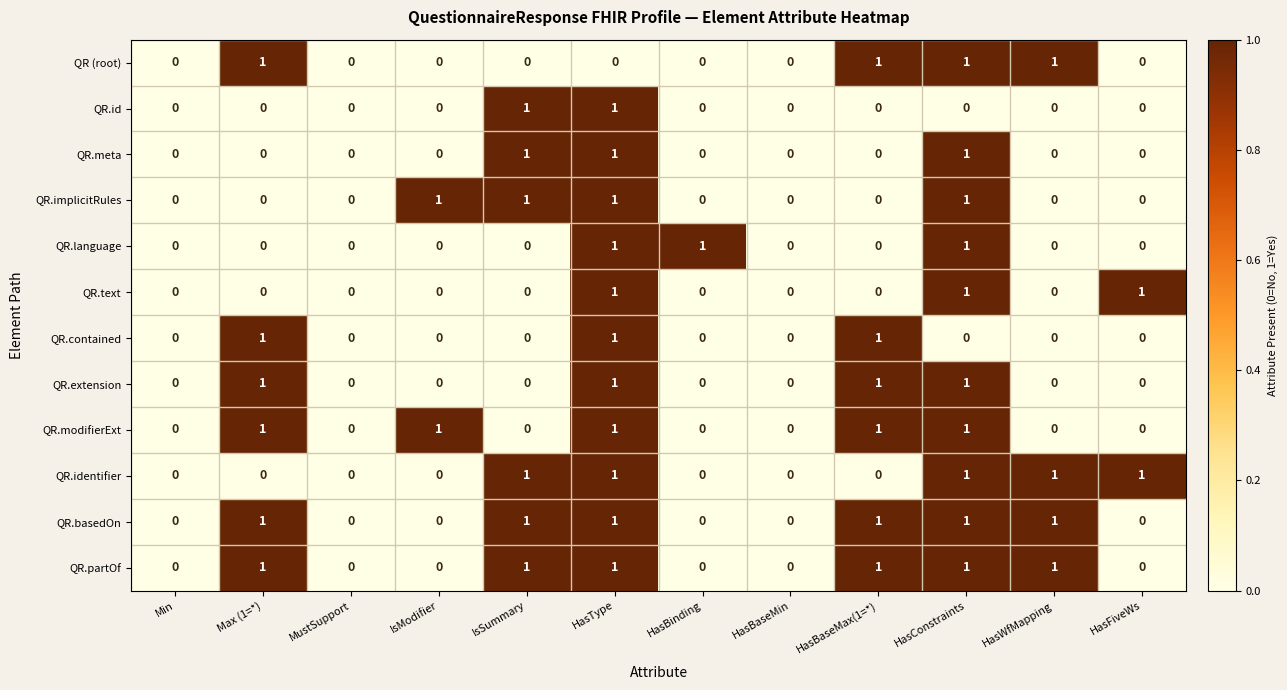

At which category is the sum across all series the highest?

HasType